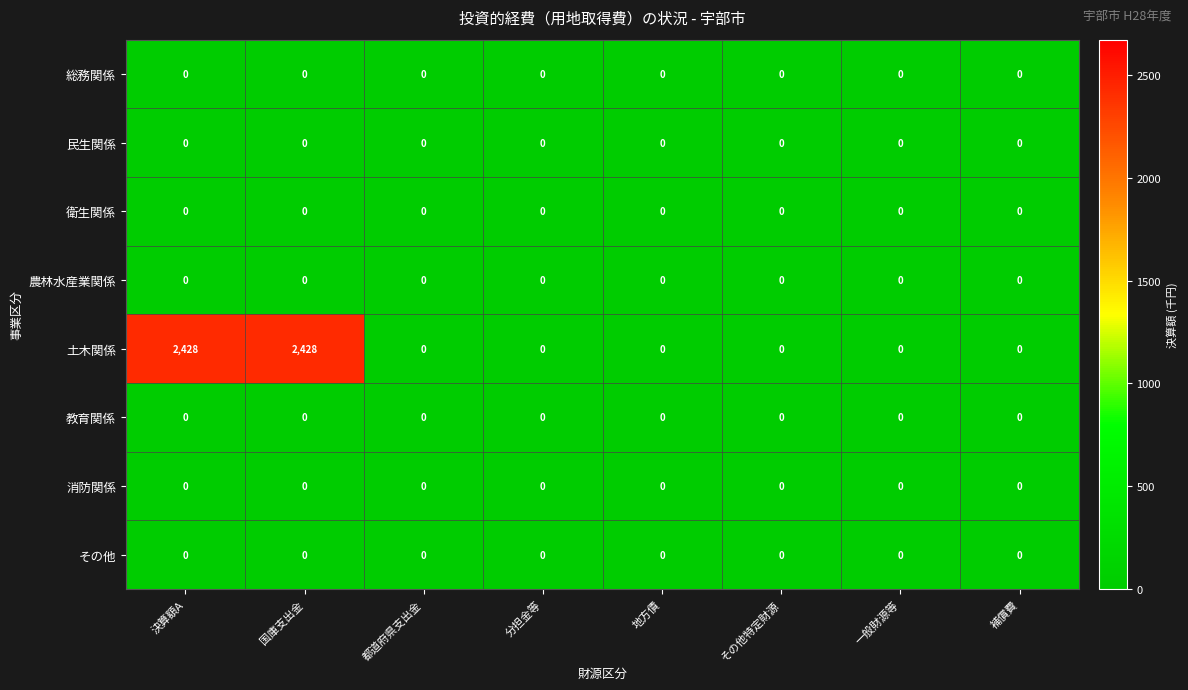

What is the spread (max minus min) of values at 決算額A?

2428